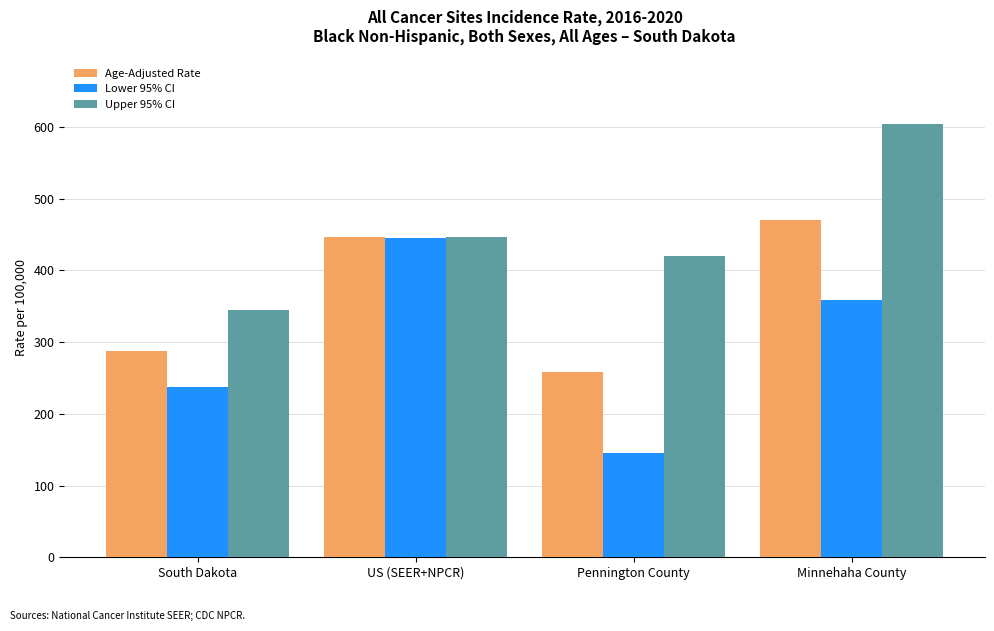

List the series in order of their overall mean, highest first.

Upper 95% CI, Age-Adjusted Rate, Lower 95% CI